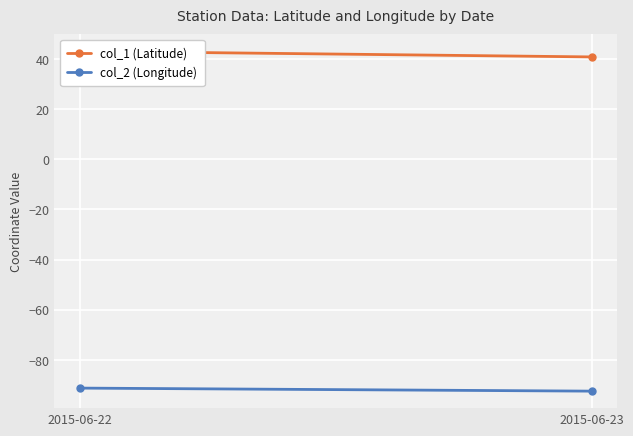

How many data points in col_1 (Latitude) are above 43?

1